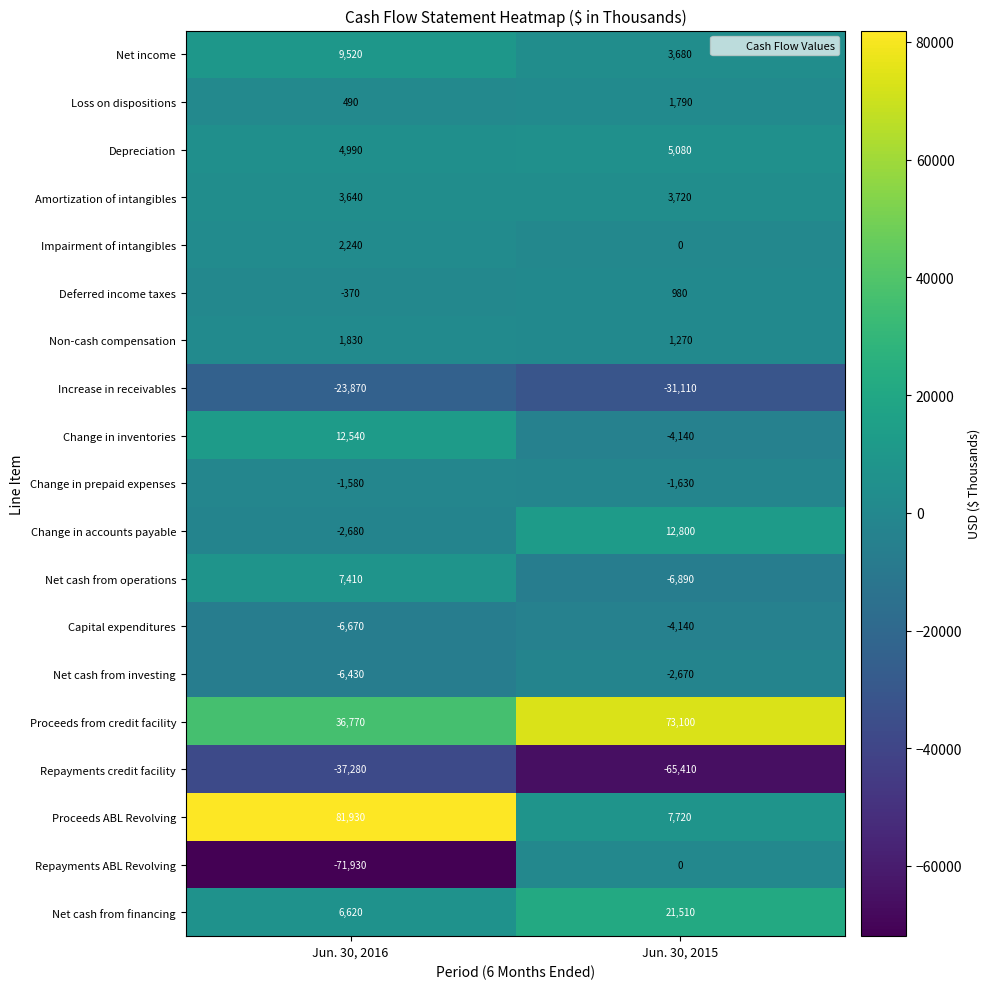

What is the average value of the Repayments credit facility series?

-51345